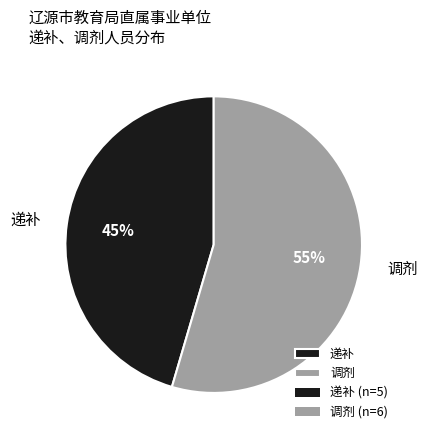

Rank the categories by value from highest to lowest.

调剂, 递补